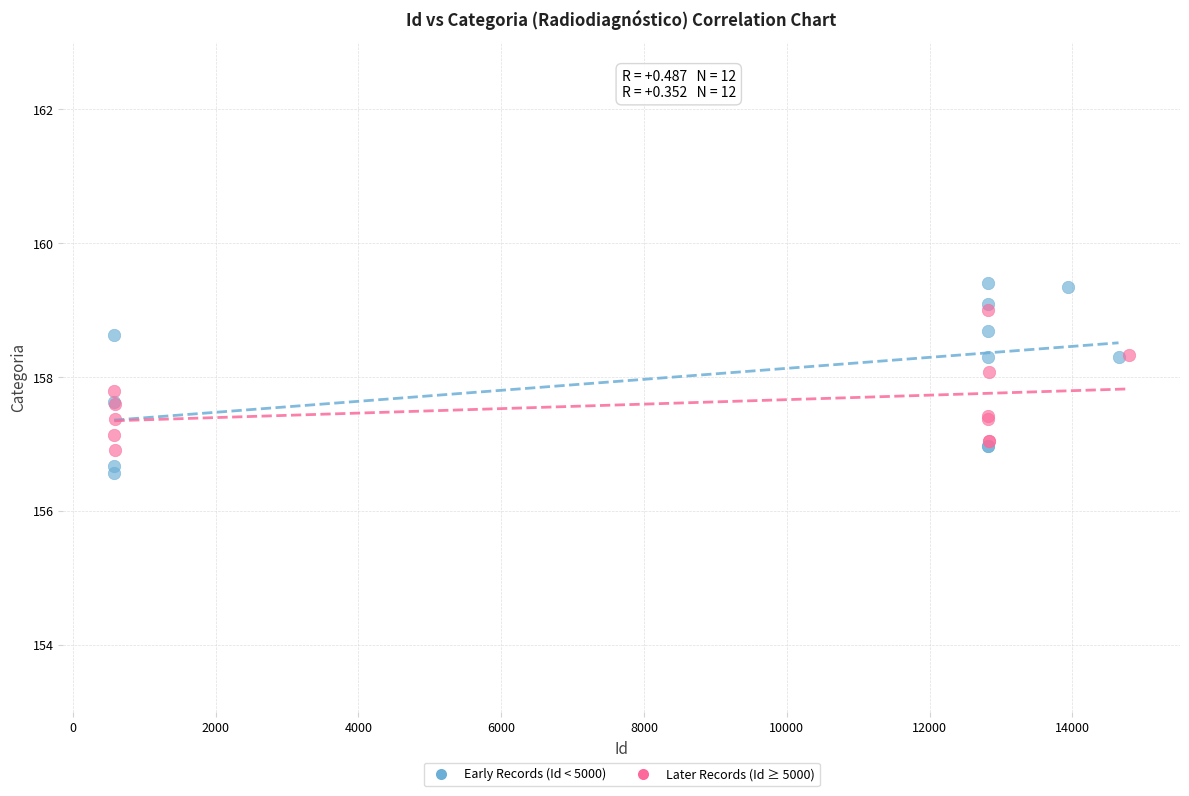

Which series reaches the maximum Y coordinate?

Early Records (Id < 5000)